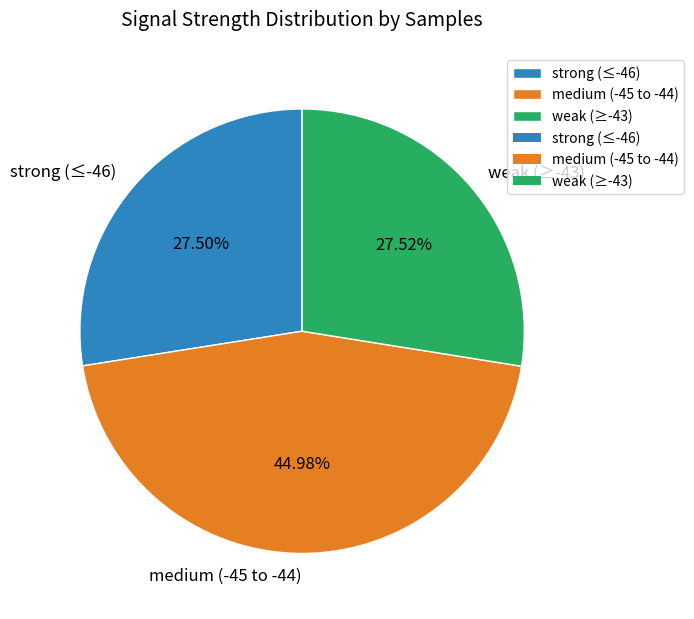

Does any single category account for the majority?

No